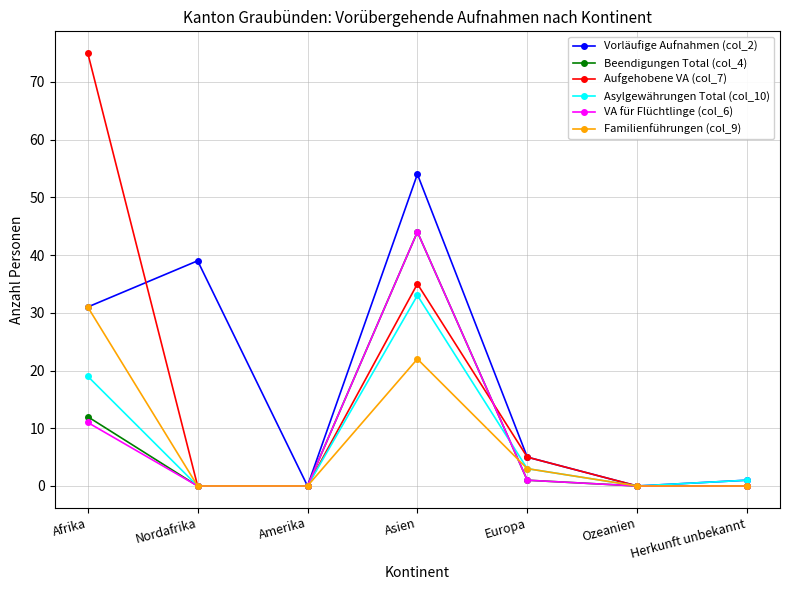

How many data points in Asylgewährungen Total (col_10) are less than 1?

3